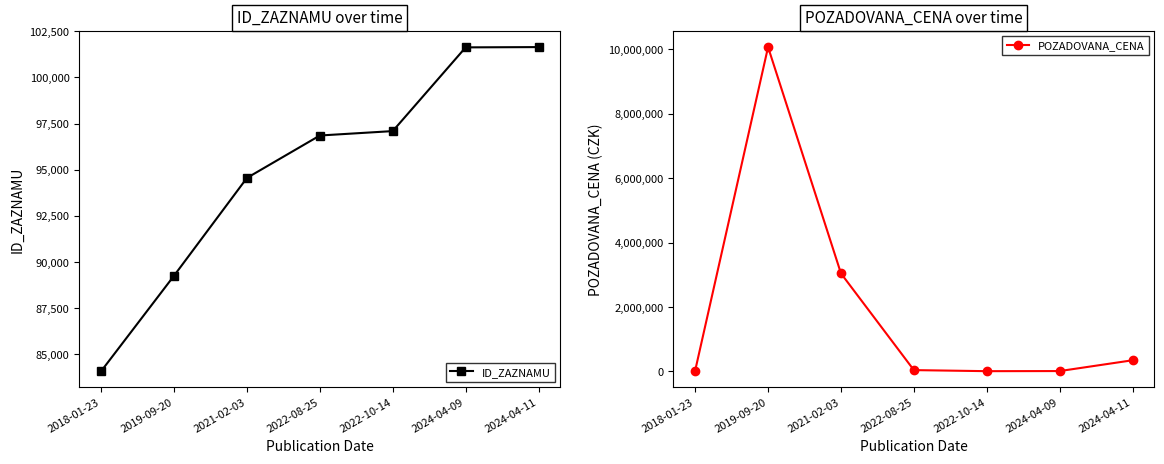

What is the average value of the POZADOVANA_CENA series?

1936773